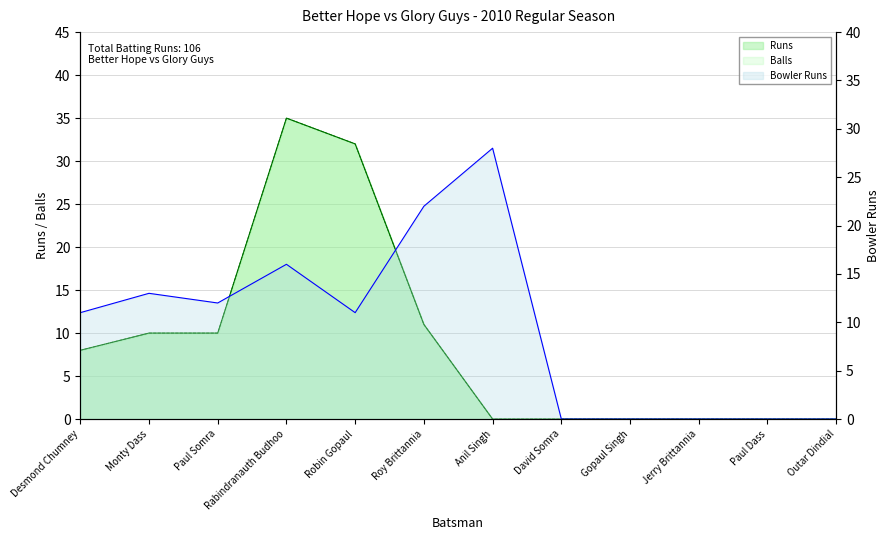

Reading left to right, list all the values displayed in this chart.

Runs: 8	10	10	35	32	11	0	0	0	0	0	0
Balls: 8	10	10	35	32	11	0	0	0	0	0	0
Bowler Runs: 11	13	12	16	11	22	28	0	0	0	0	0